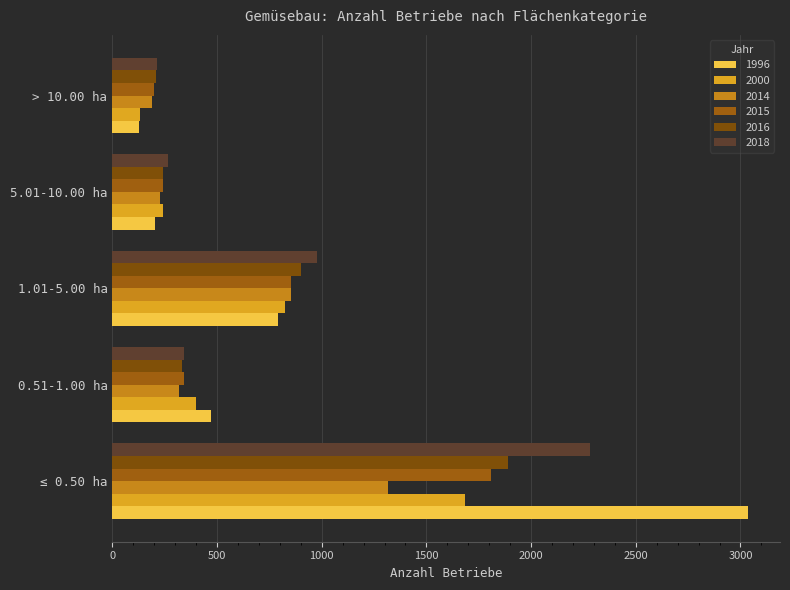

Rank the series at ≤ 0.50 ha from highest to lowest value.

1996, 2018, 2016, 2015, 2000, 2014